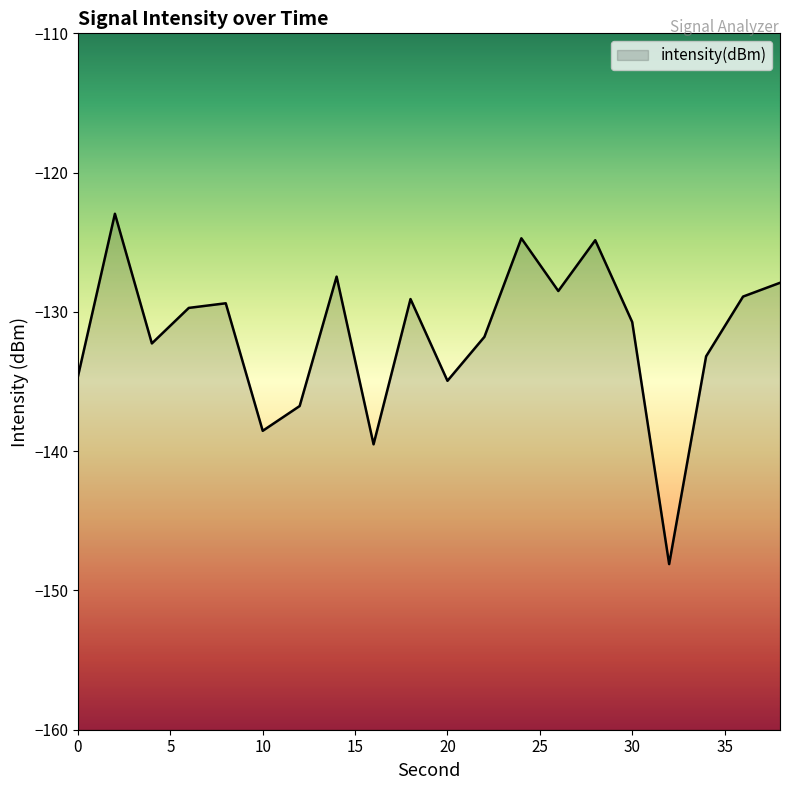

What is the sum of all values?

-2633.9